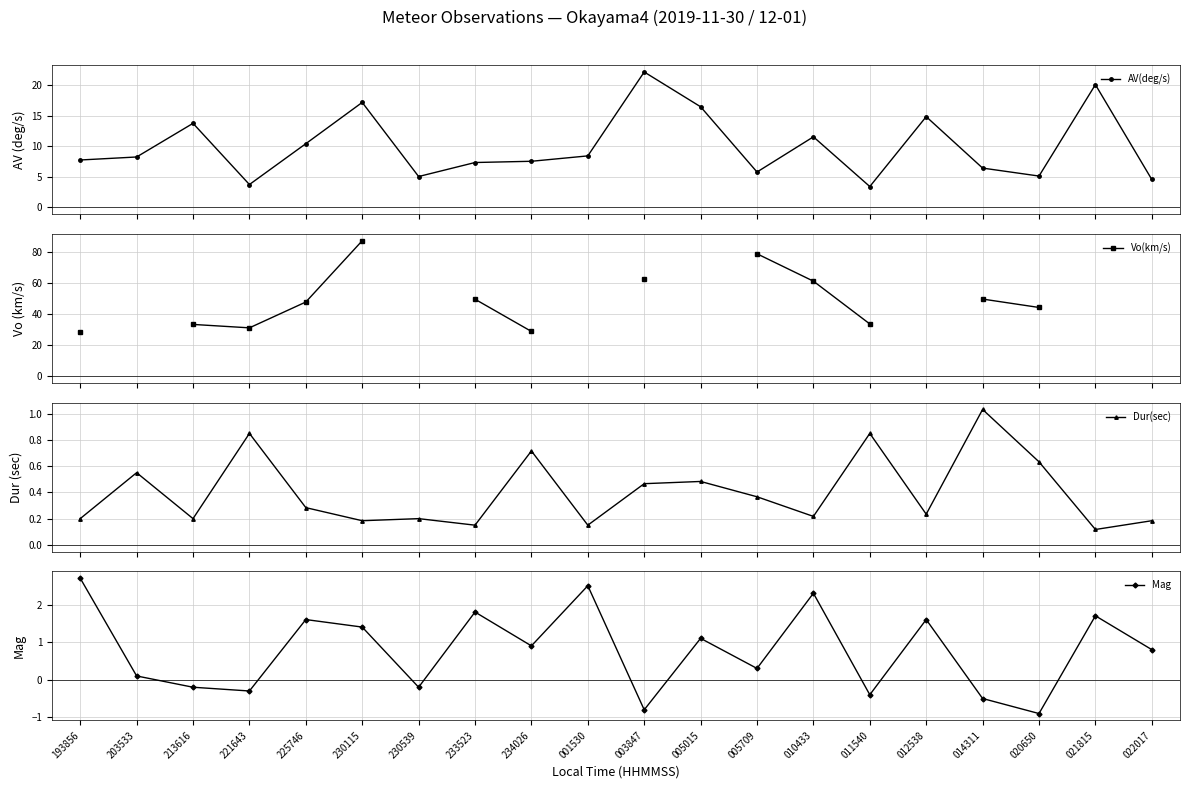

True or false: Vo(km/s) has more than 1 points higher than both neighbors.

False